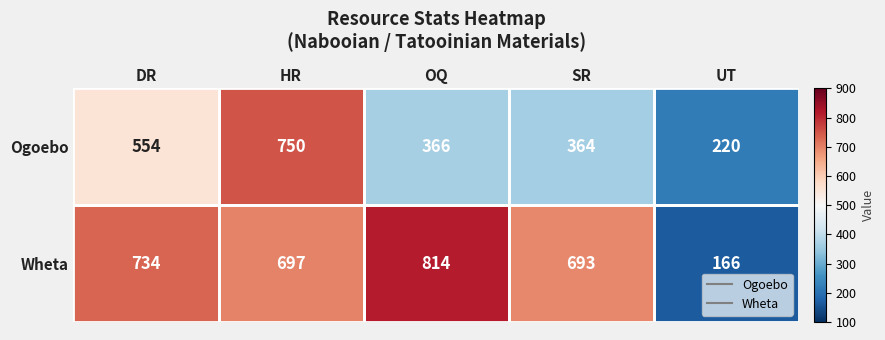

At DR, list the series in order from smallest to largest.

Ogoebo, Wheta